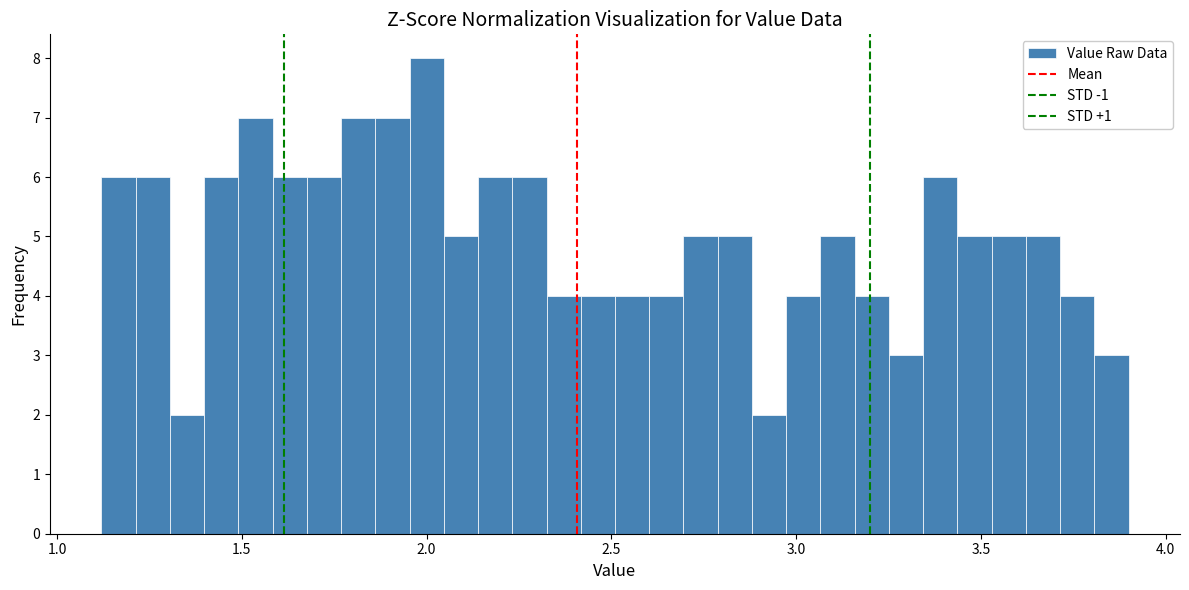

Around what value on the x-axis is the tallest bar? Give the approximate position of its centre, as read against the axis.

2.00